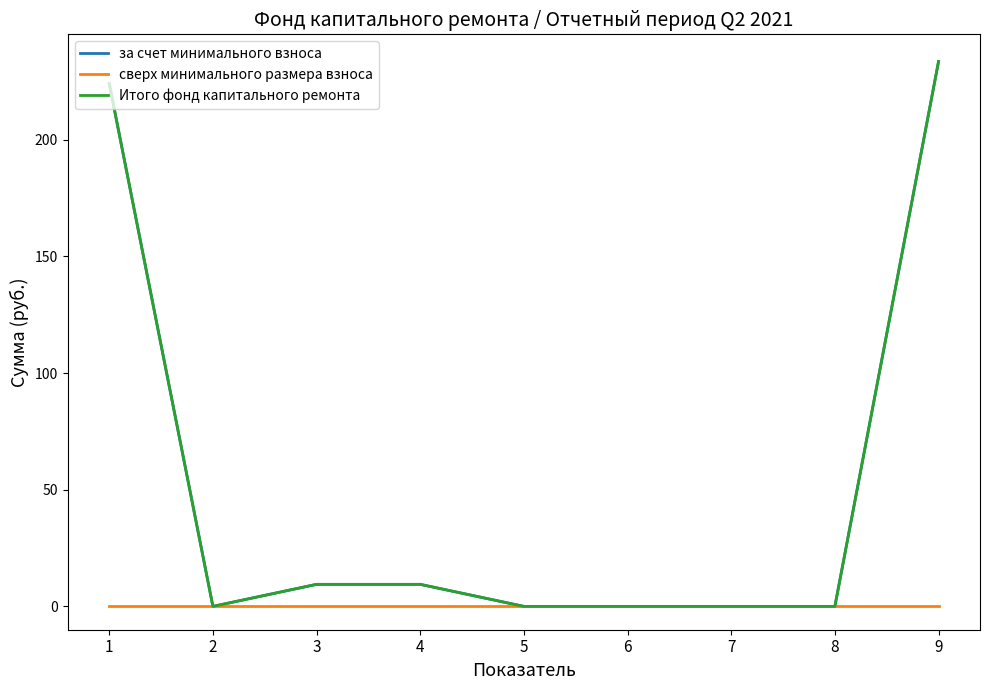

Does the chart have visible grid lines?

No